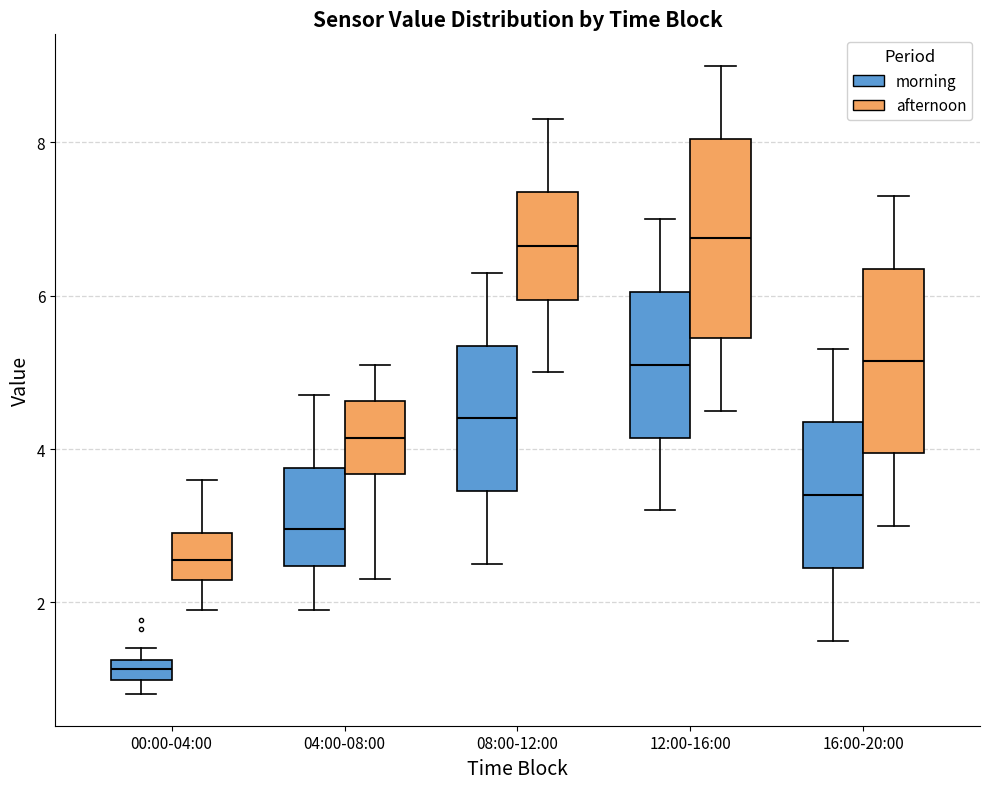

Where is the upper edge of the box for 00:00-04:00 (morning) on the y-axis? The values are not printed on the chart, so give them approximately, as read against the axis.

1.2